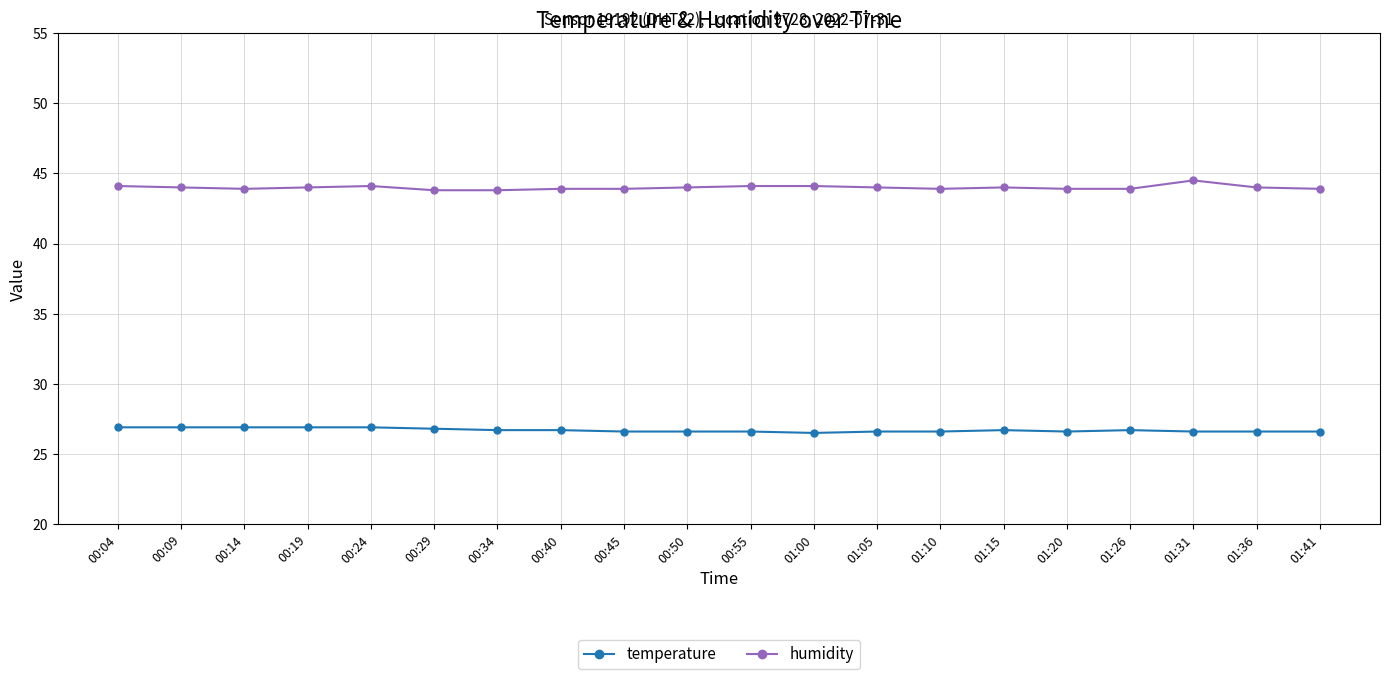

True or false: humidity has more than 1 interior local peaks.

True